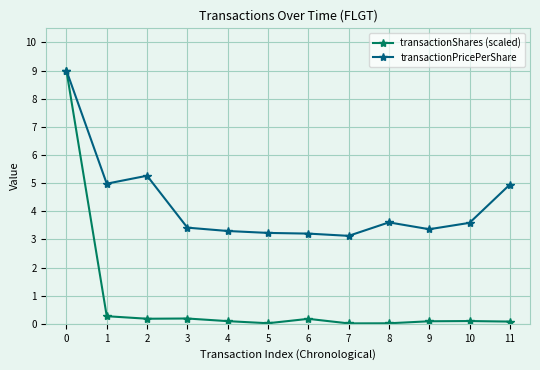

At which category does transactionPricePerShare reach its first local valley?

1